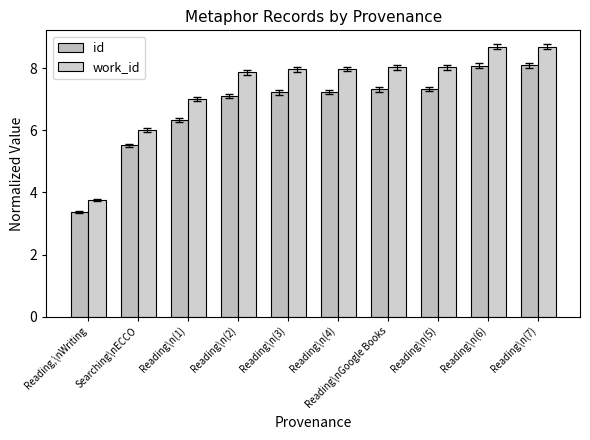

What is the minimum value for work_id?

3.8